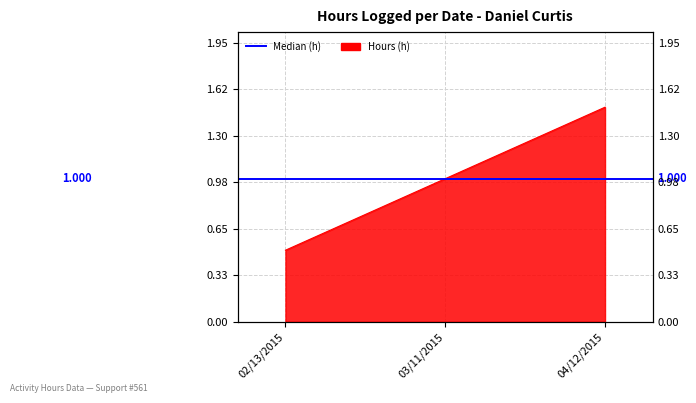

What is the difference between the values at 03/11/2015 and 04/12/2015?

0.5